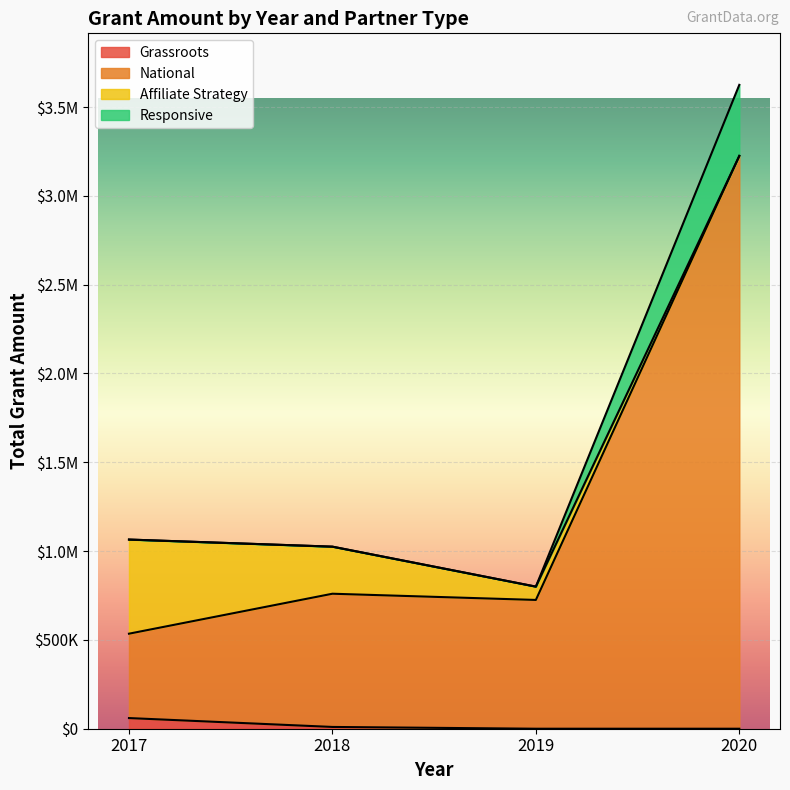

True or false: Affiliate Strategy and Responsive cross at least once.

True